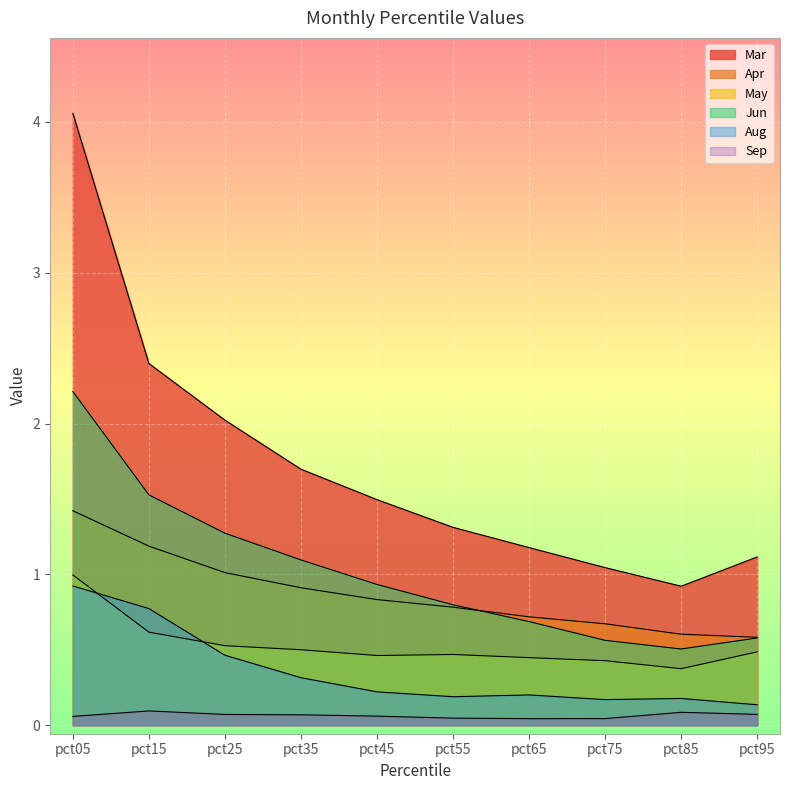

True or false: May and Jun intersect in this chart.

False